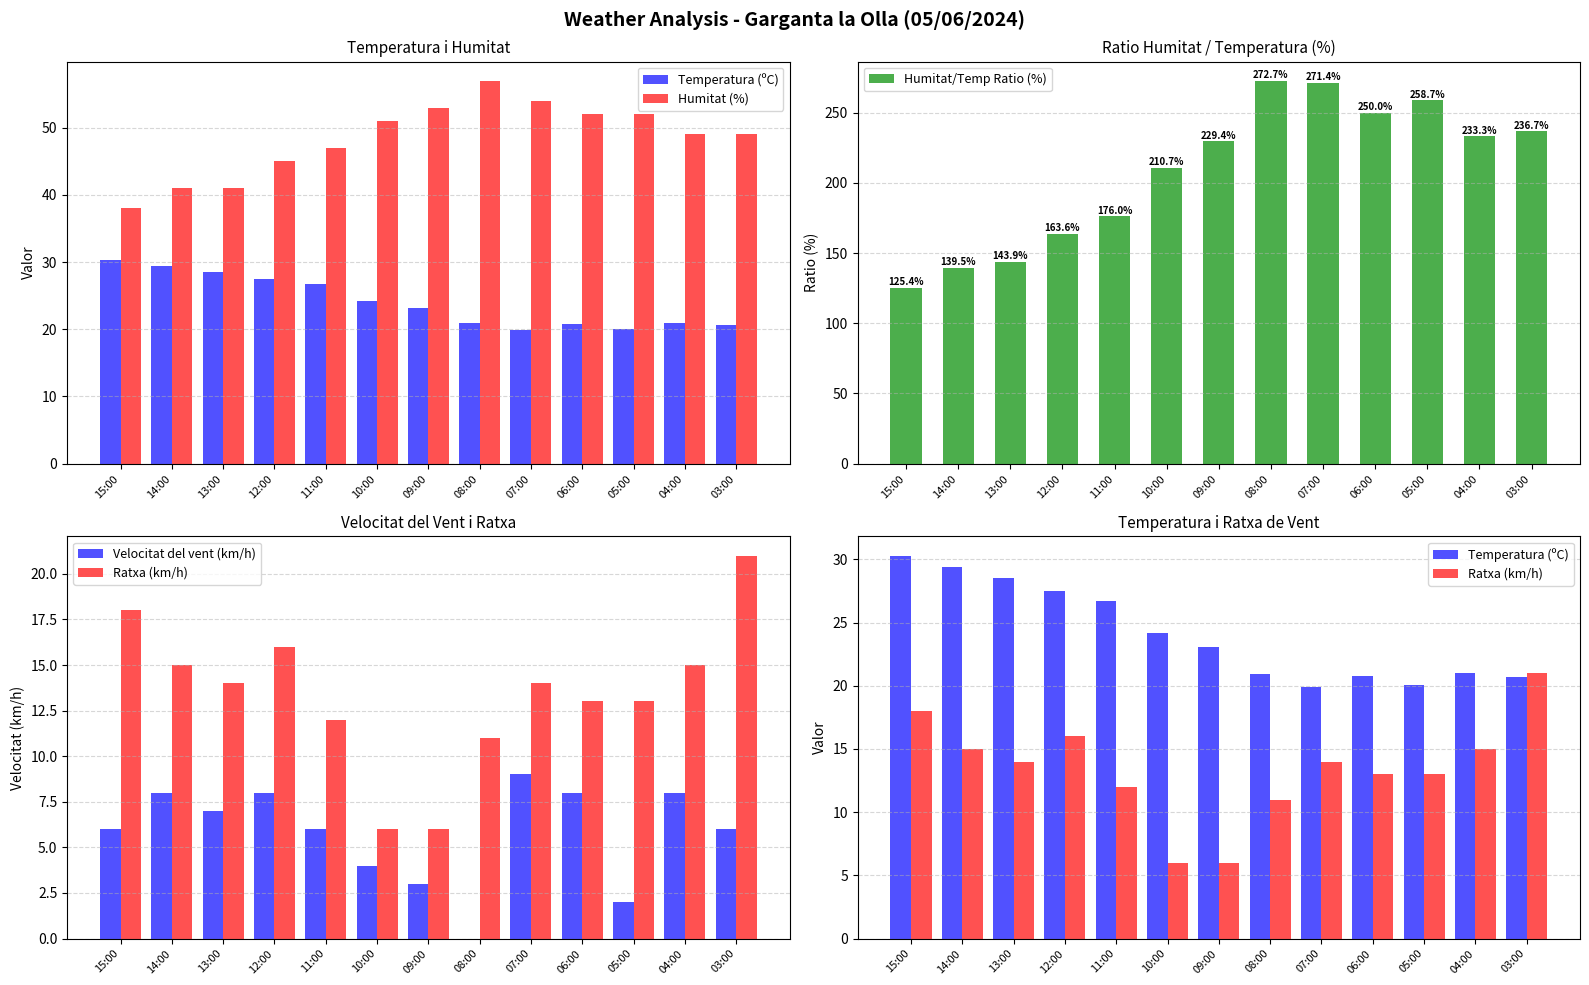

At which label is Temperatura (ºC) closest to 25?

10:00